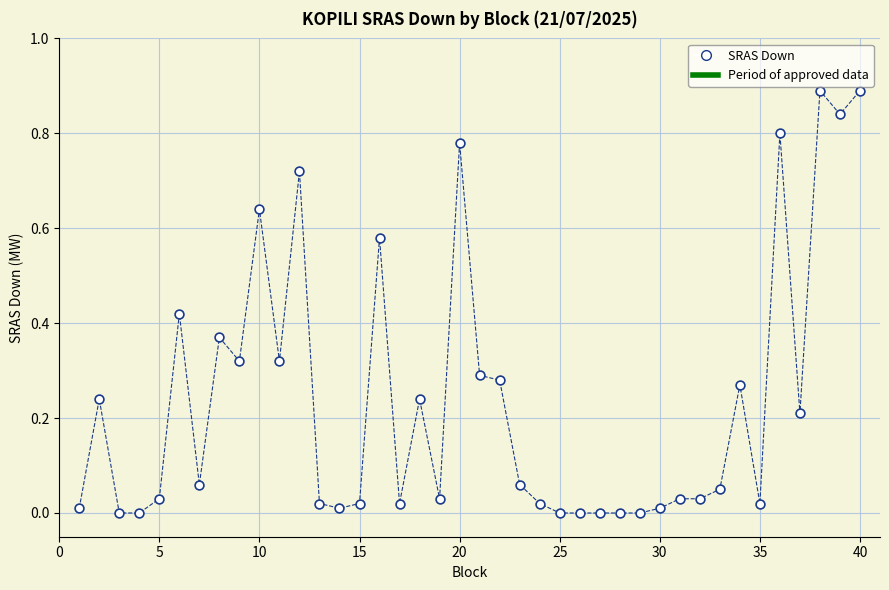

What is the range of Y values (max minus min)?

0.9